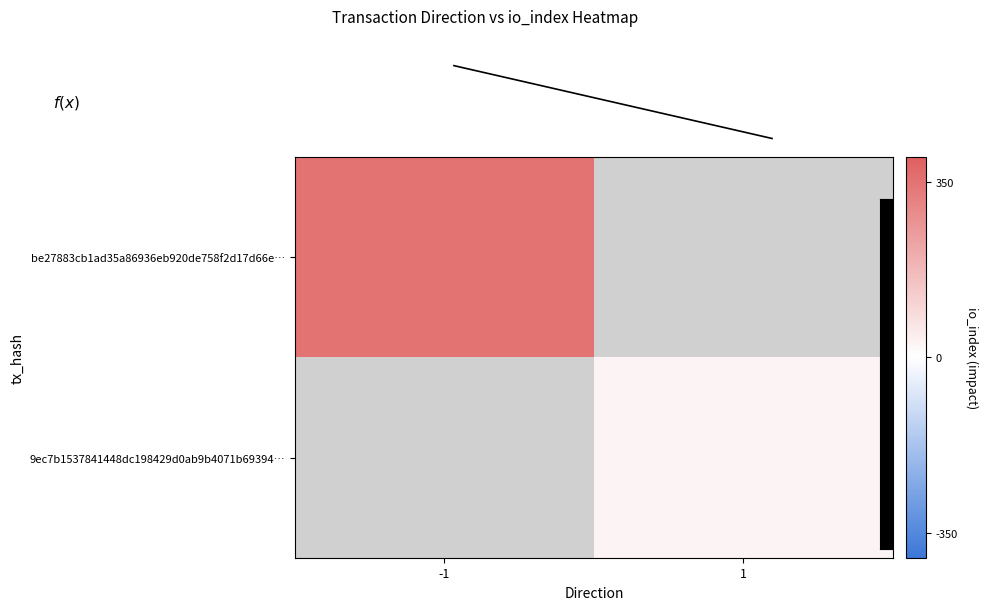

Where is be27883cb1ad35a86936eb920de758f2d17d66e… nearest to the value 350?

-1